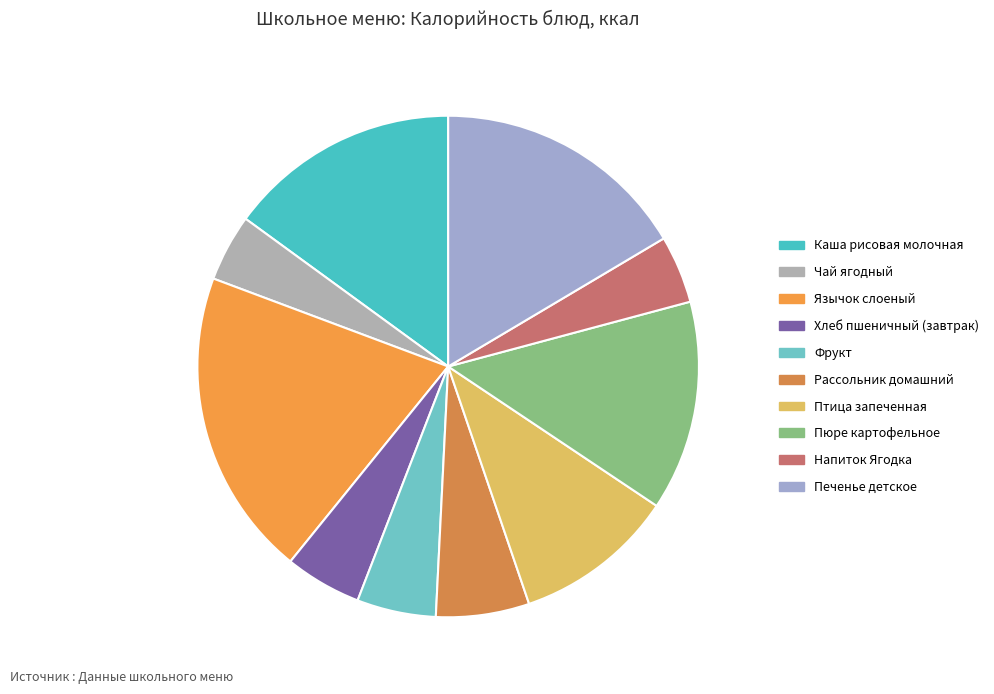

Do Хлеб пшеничный (завтрак) and Язычок слоеный together represent more than half of the pie?

No